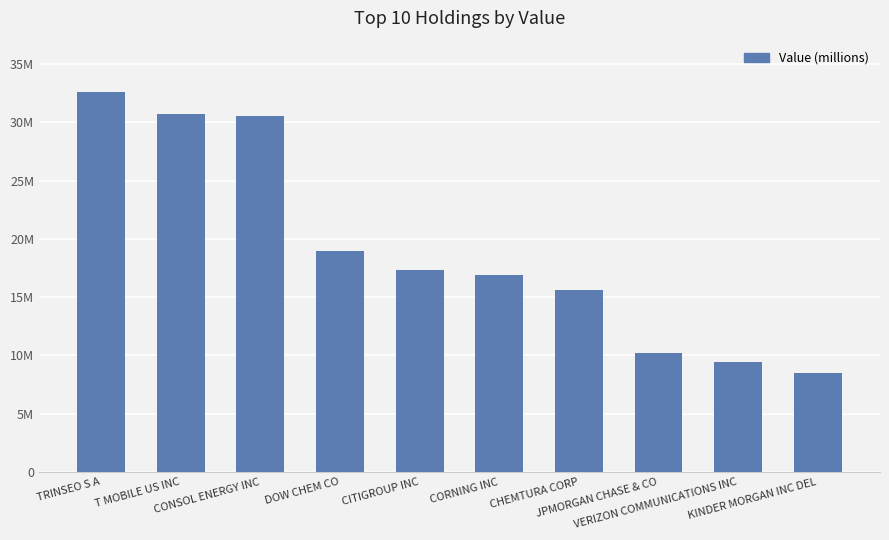

What is the label of the 5th bar from the left?

CITIGROUP INC